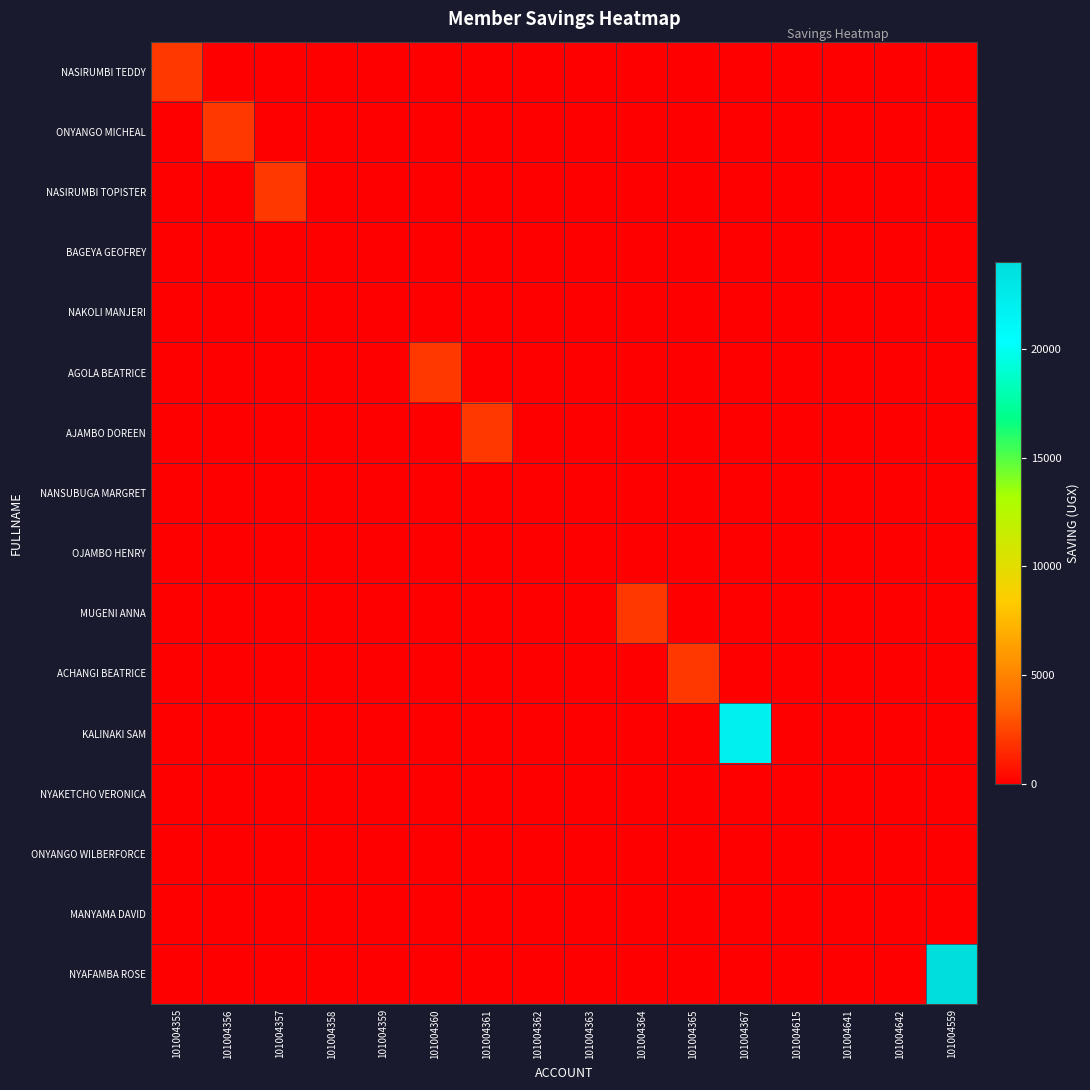

What is the maximum value shown in the chart?

24000